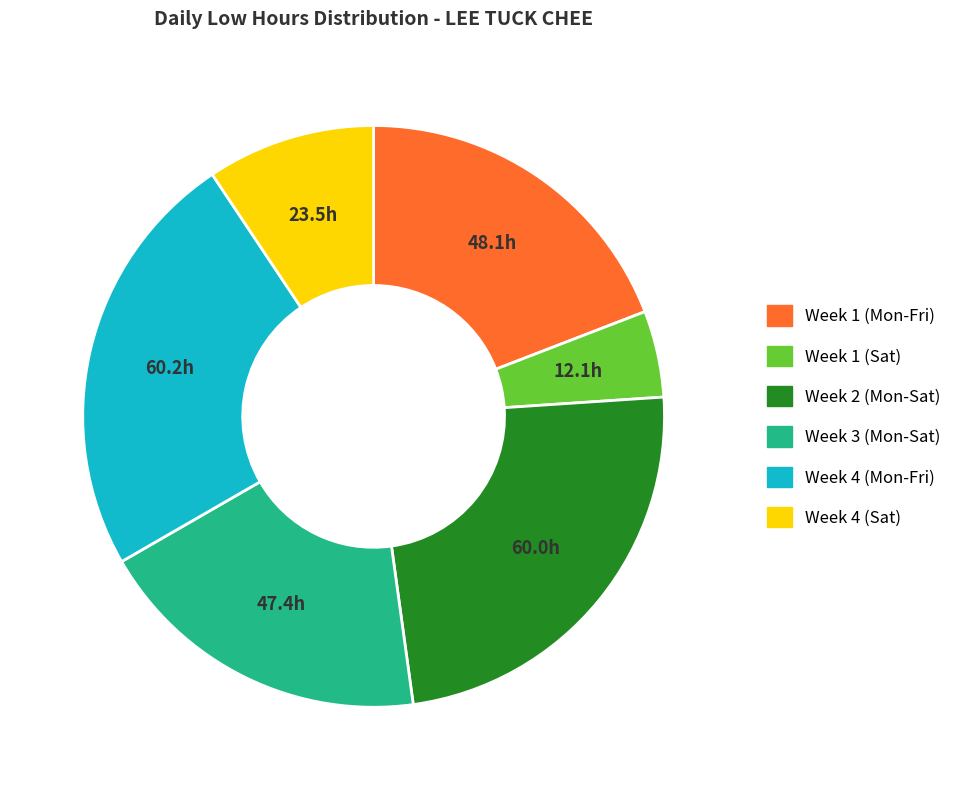

Does any single category account for the majority?

No